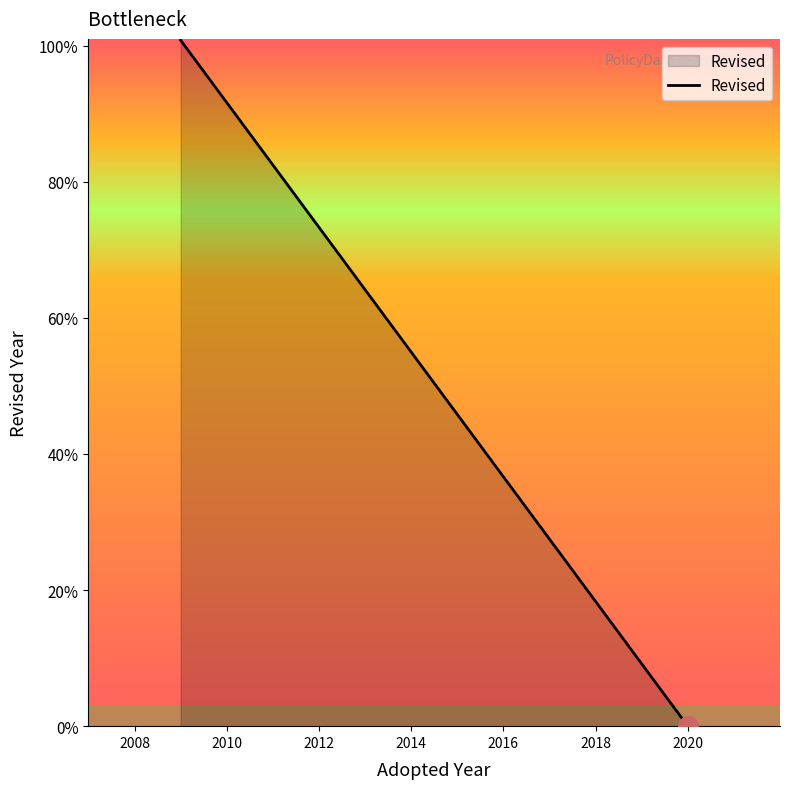

Does the chart have visible grid lines?

No